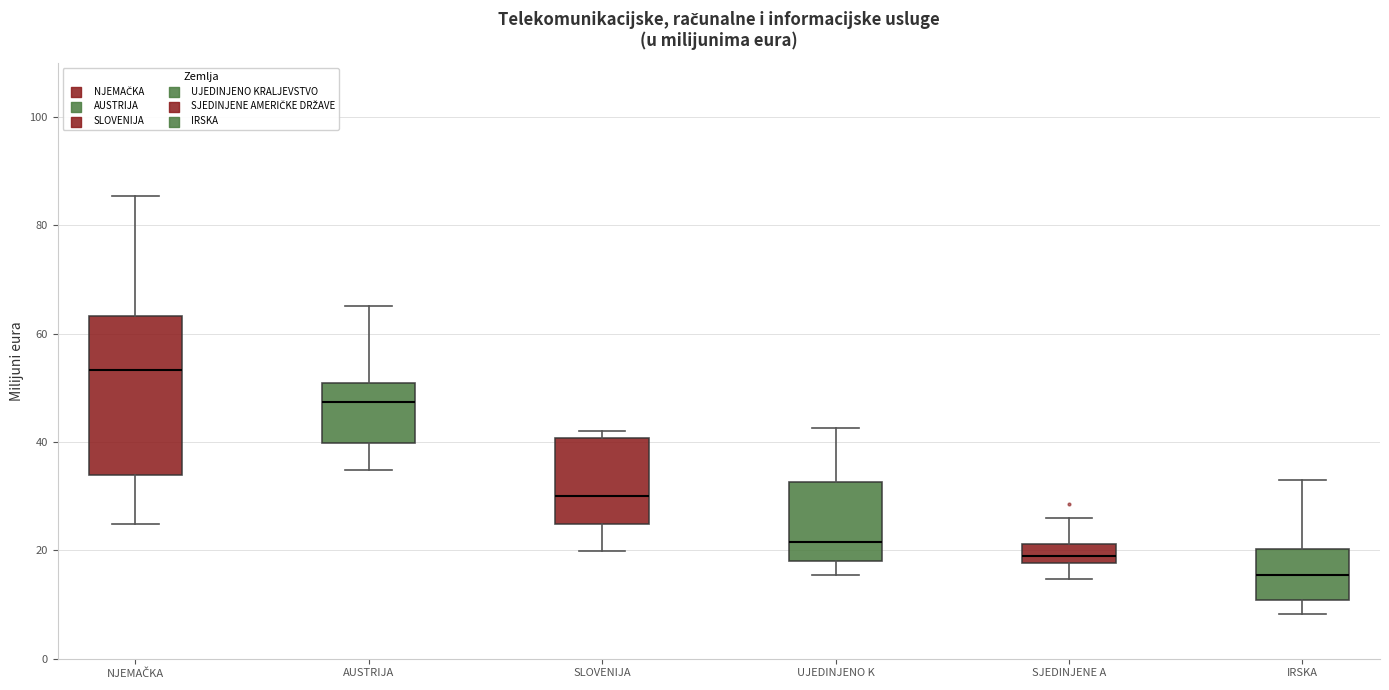

Which box's median line is the highest?

NJEMAČKA